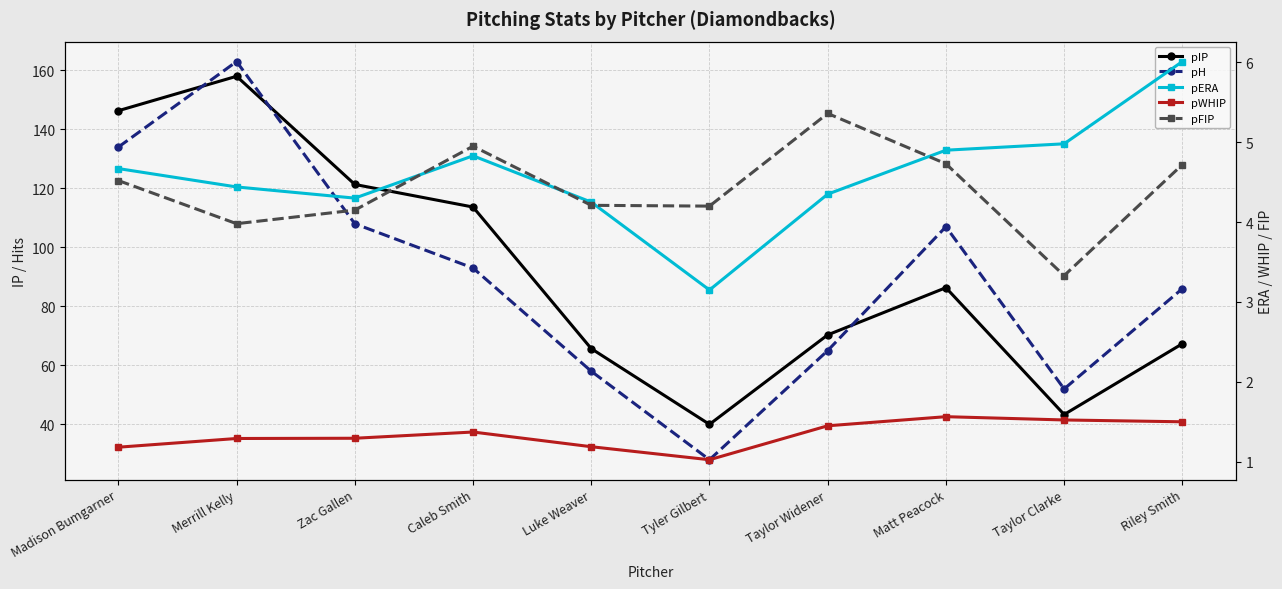

Is the value of pIP at Matt Peacock greater than the value of pERA at Caleb Smith?

Yes